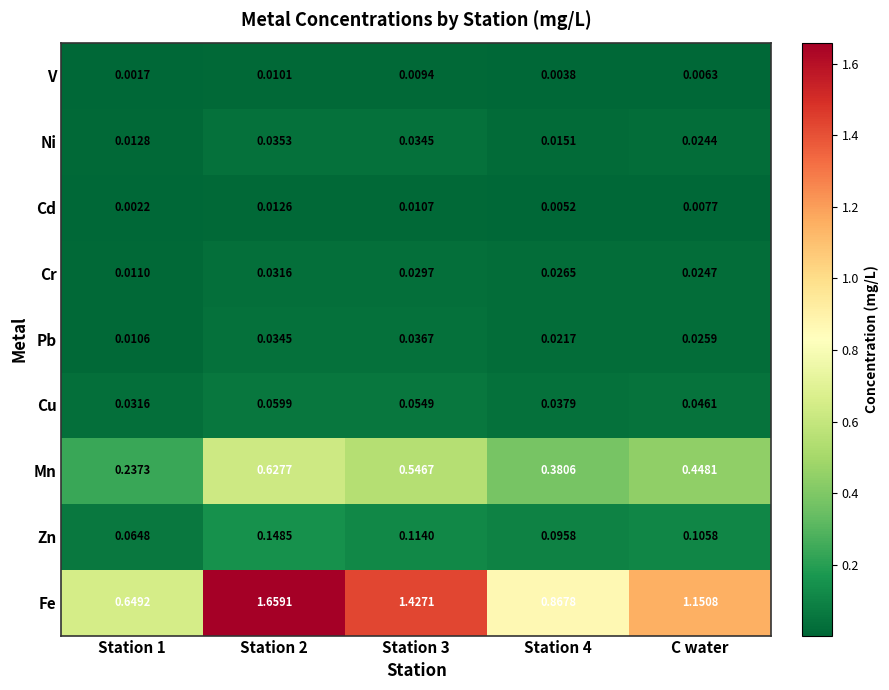

Which series has the largest total across all categories?

Fe